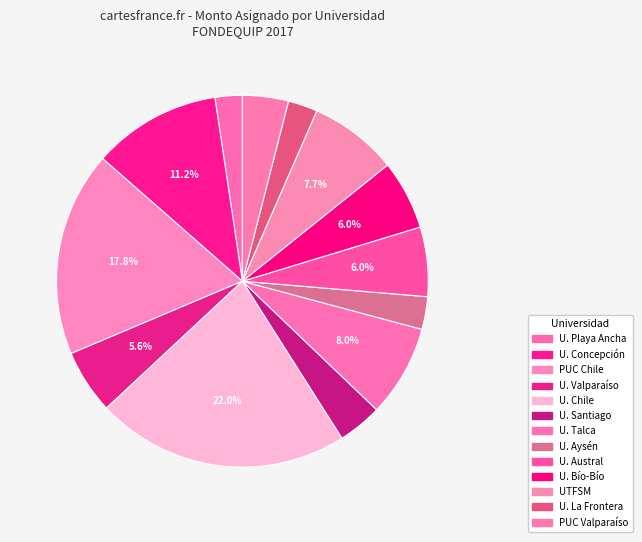

How many segments does this pie chart have?

13